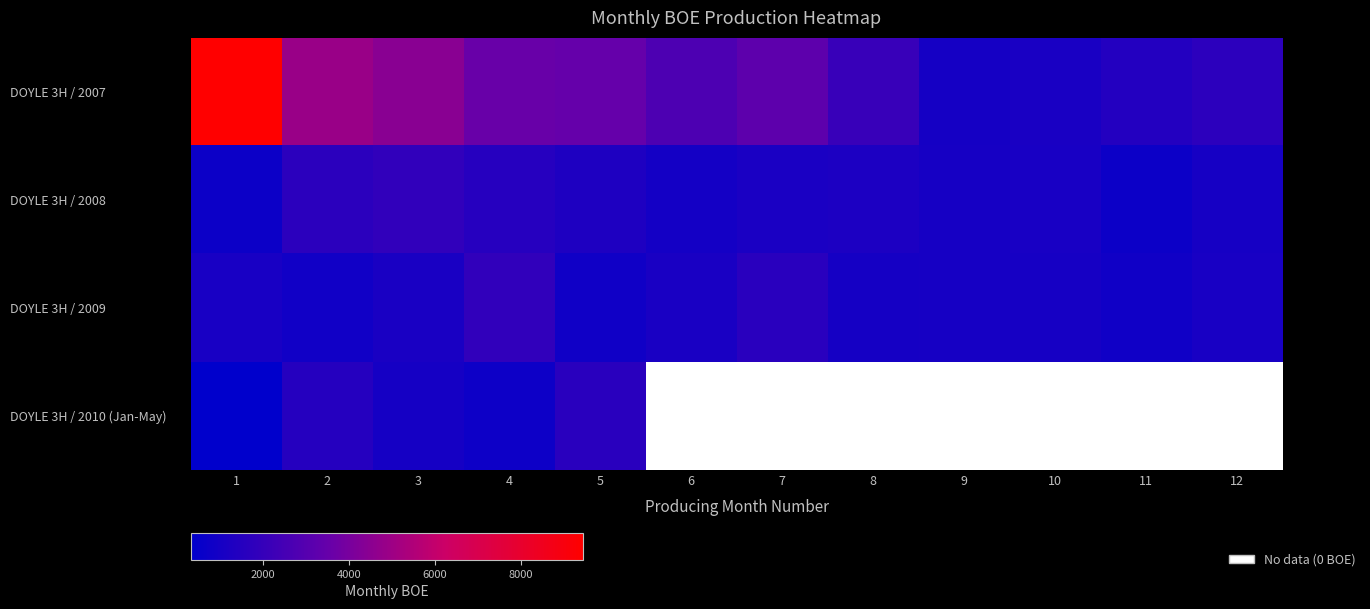

Rank the categories by DOYLE 3H / 2010 (Jan-May) value from lowest to highest.

1, 4, 3, 2, 5, 6, 7, 8, 9, 10, 11, 12